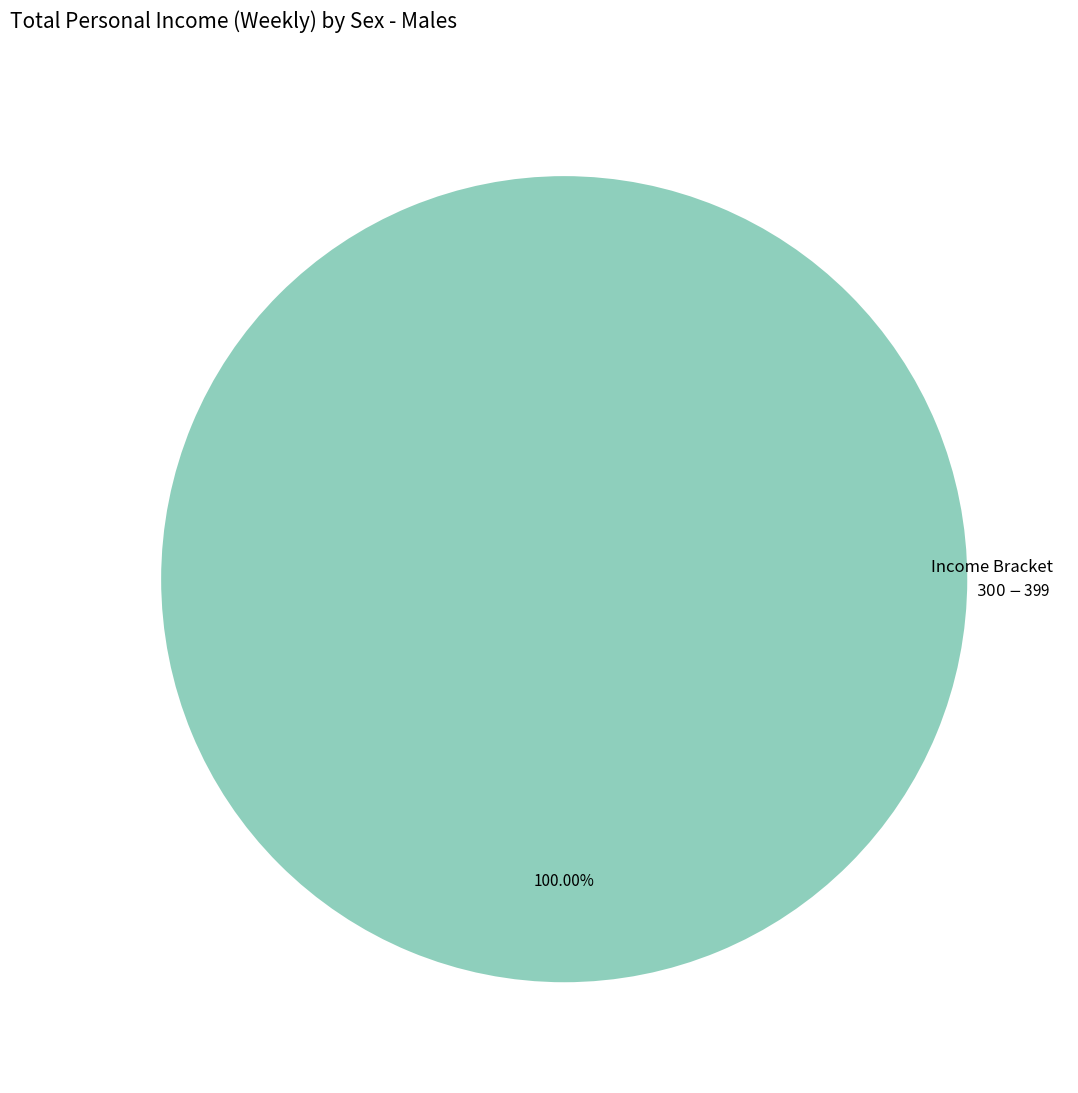

Count the number of slices in the pie.

1